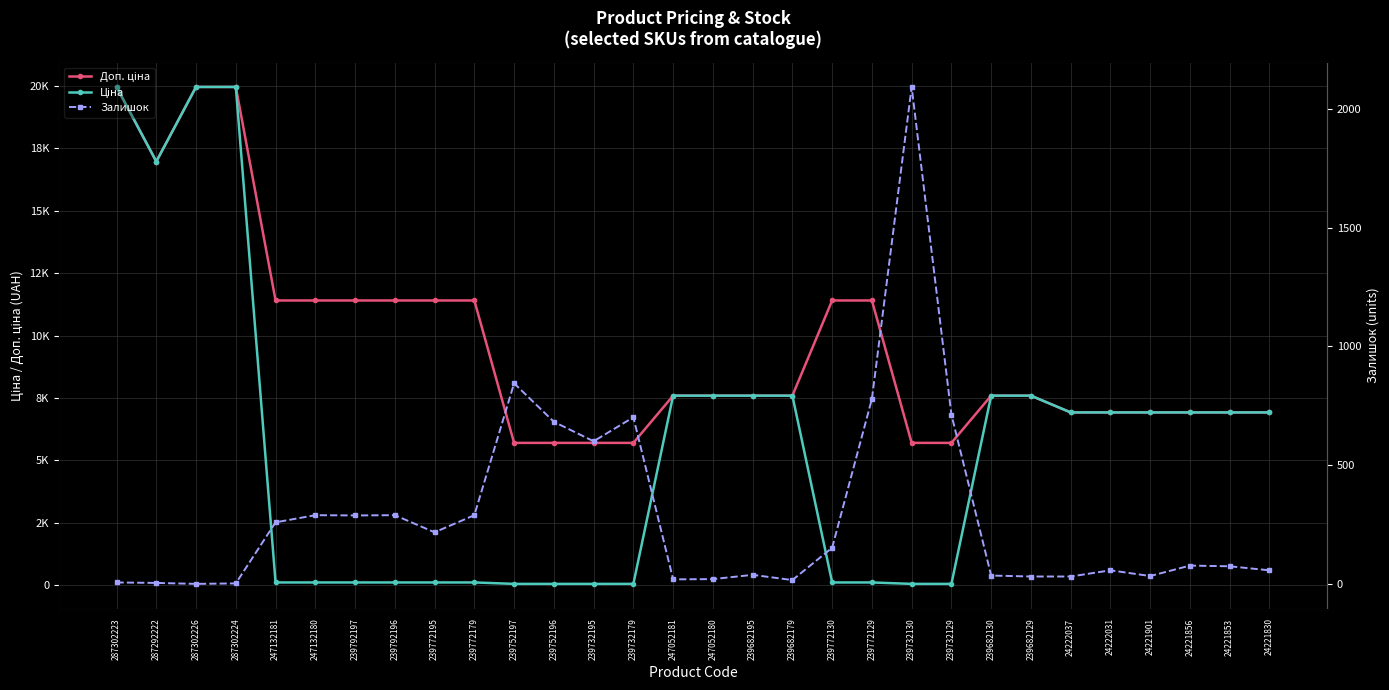

Rank the series by their maximum value, from lowest to highest.

Залишок, Доп. ціна, Ціна